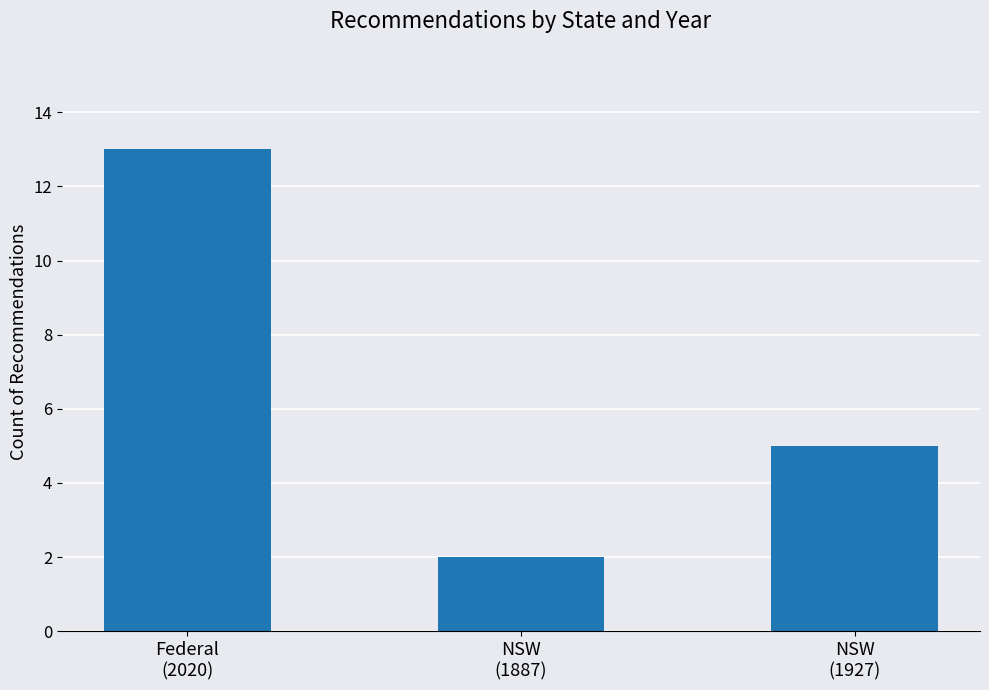

What is the sum of all values?

20